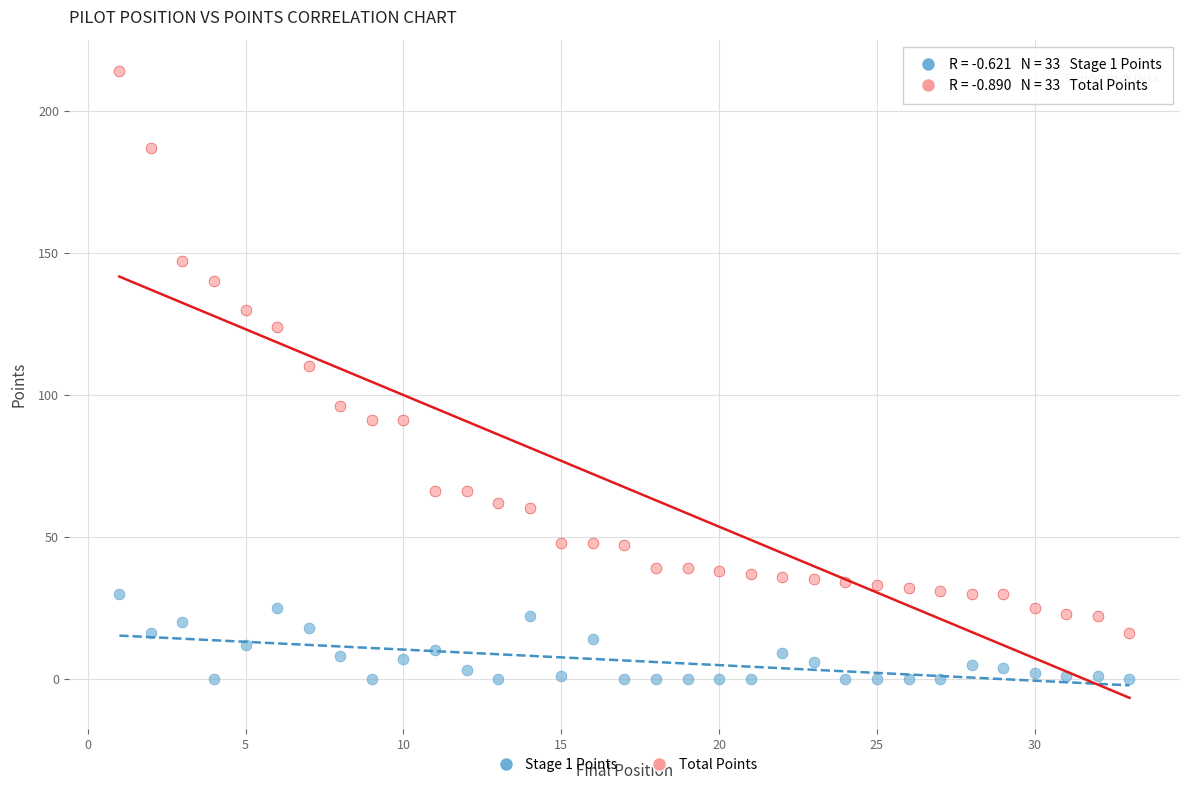

In the Total Points series, what Y value is closest to 115?

110